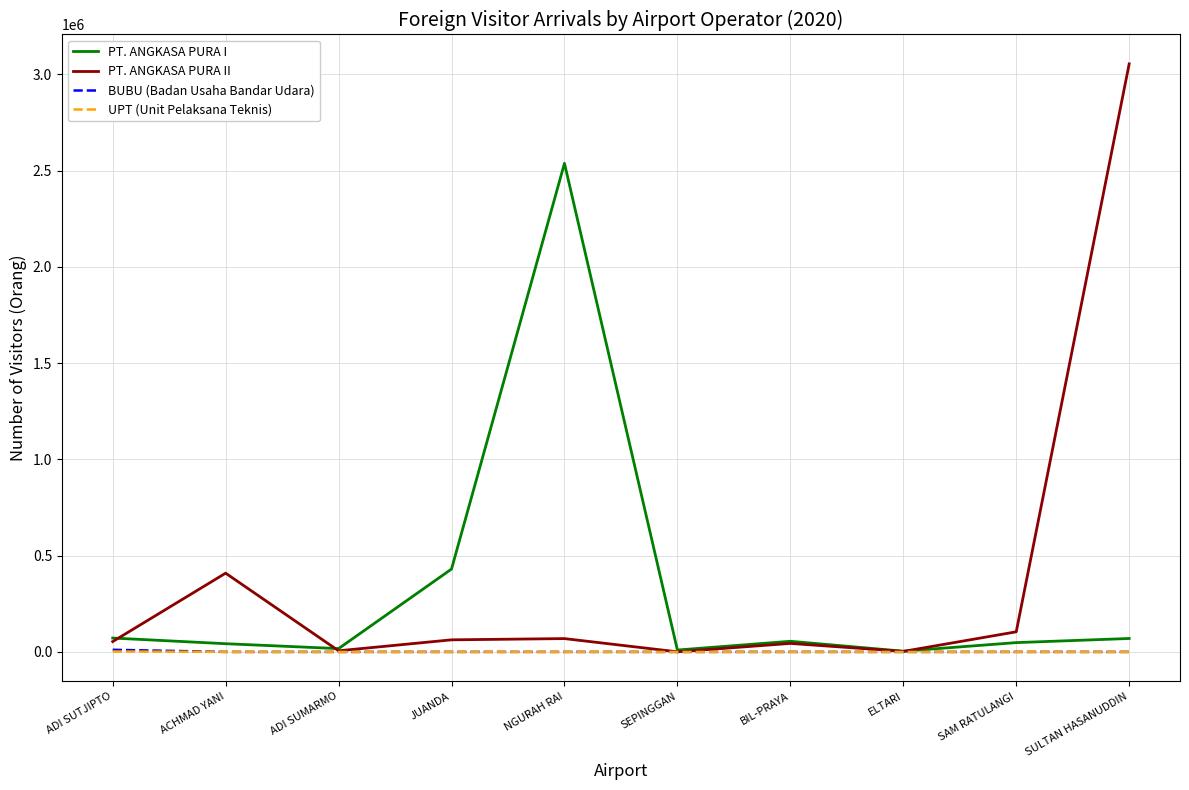

Between ADI SUMARMO and SAM RATULANGI, which series saw the biggest shift?

PT. ANGKASA PURA II